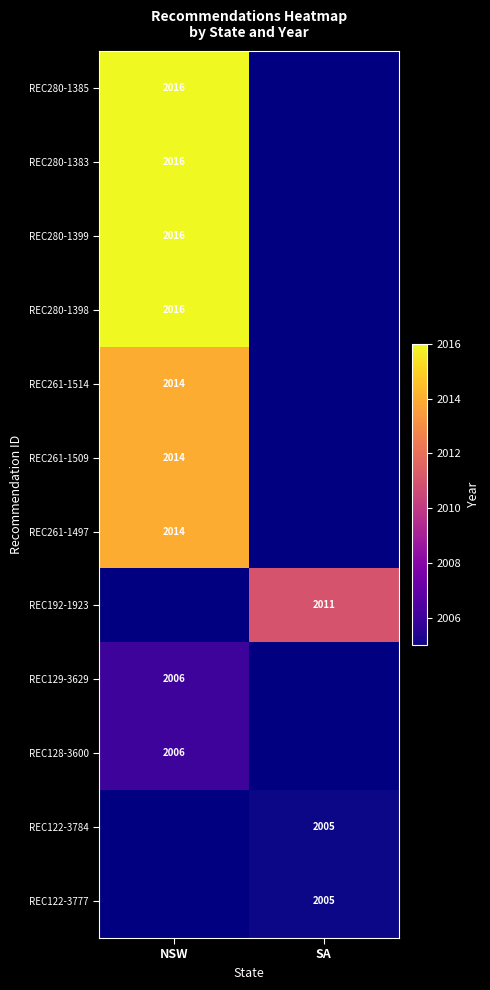

Is it true that REC261-1509 equals 2014 at NSW?

True